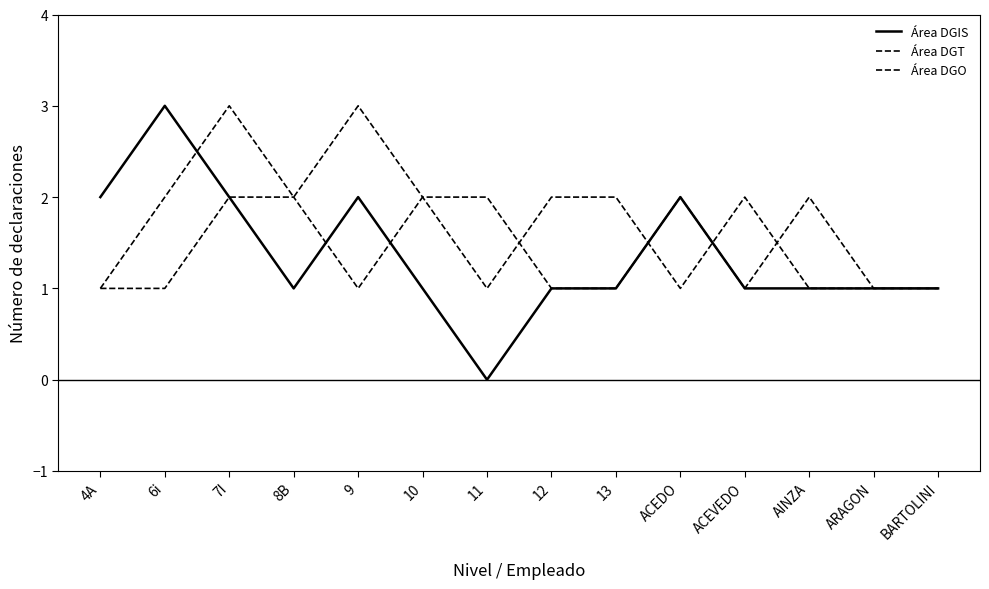

How many lines are shown in the chart?

3